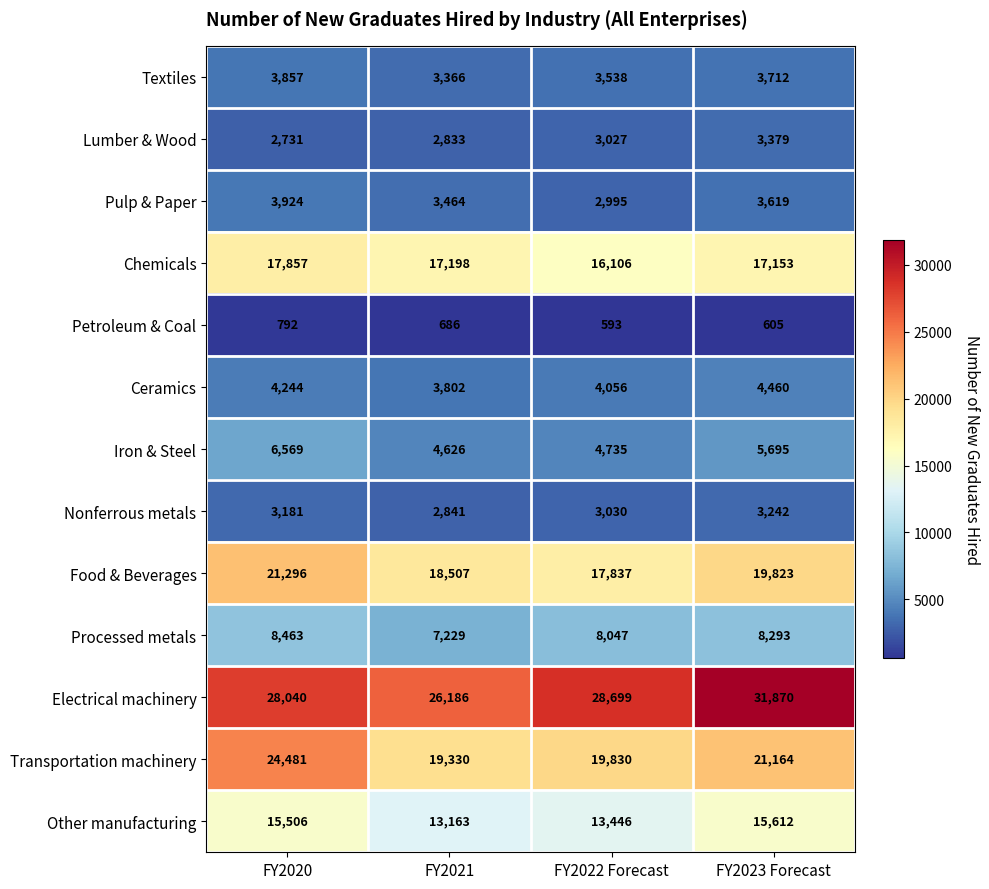

What is the difference between the Electrical machinery values at FY2023 Forecast and FY2022 Forecast?

3171